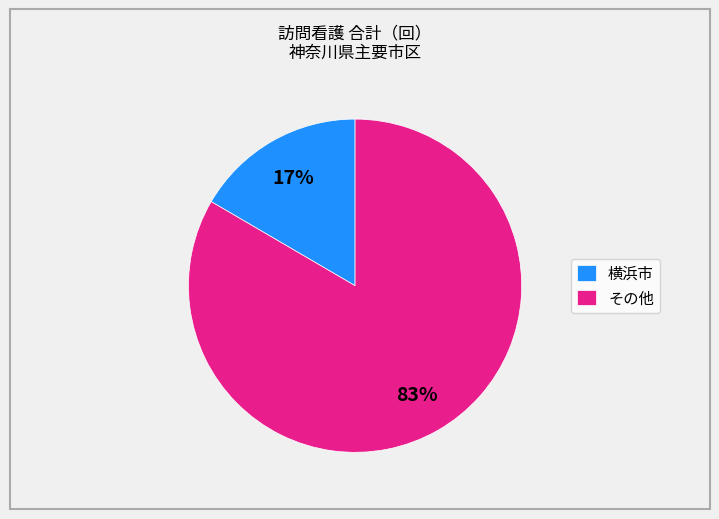

Is there a majority slice in this chart?

Yes